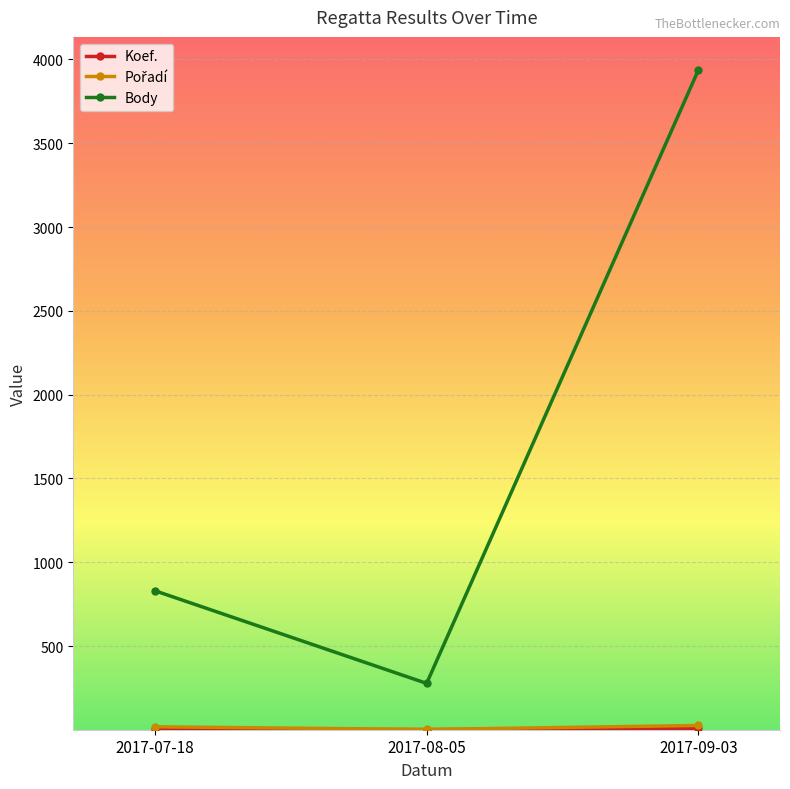

Which category has the highest value across all series?

2017-09-03